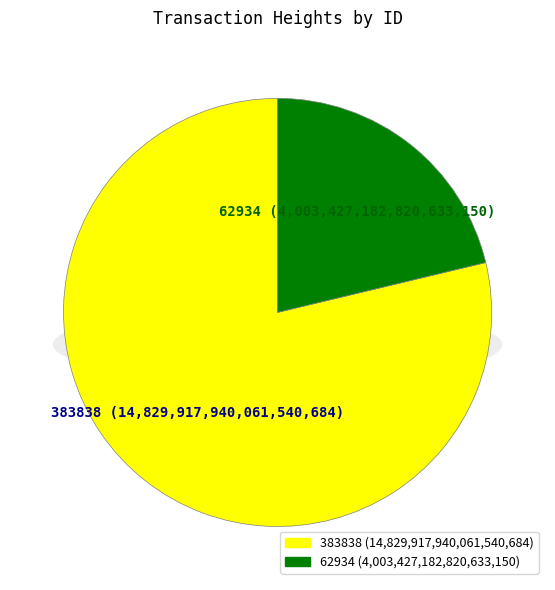

To the nearest percent, what portion does 383838 represent?

79%